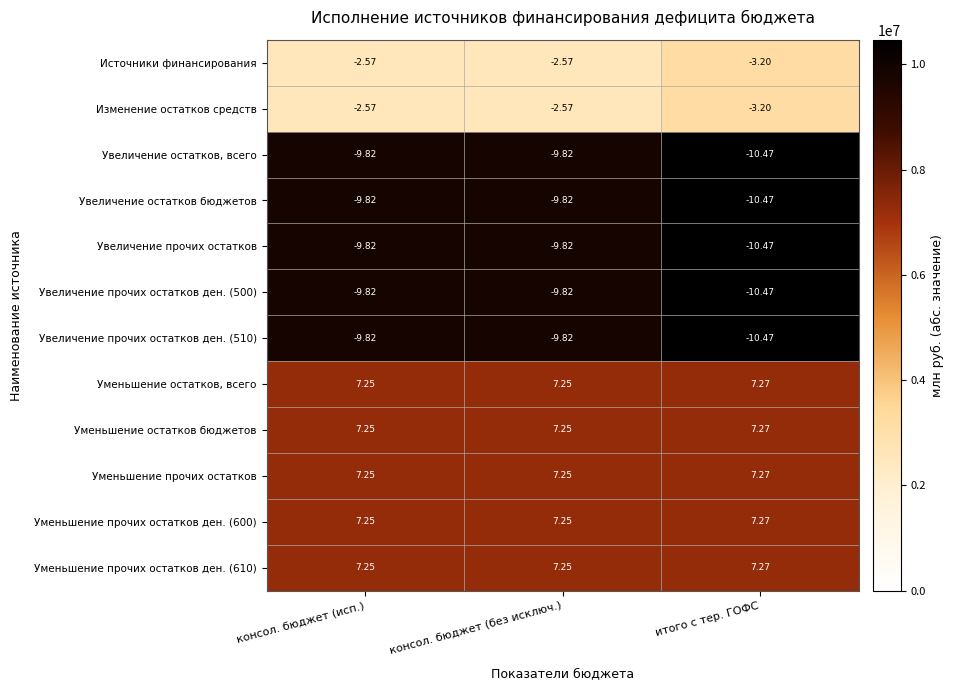

Which category has the highest value in the Уменьшение остатков бюджетов series?

итого с тер. ГОФС